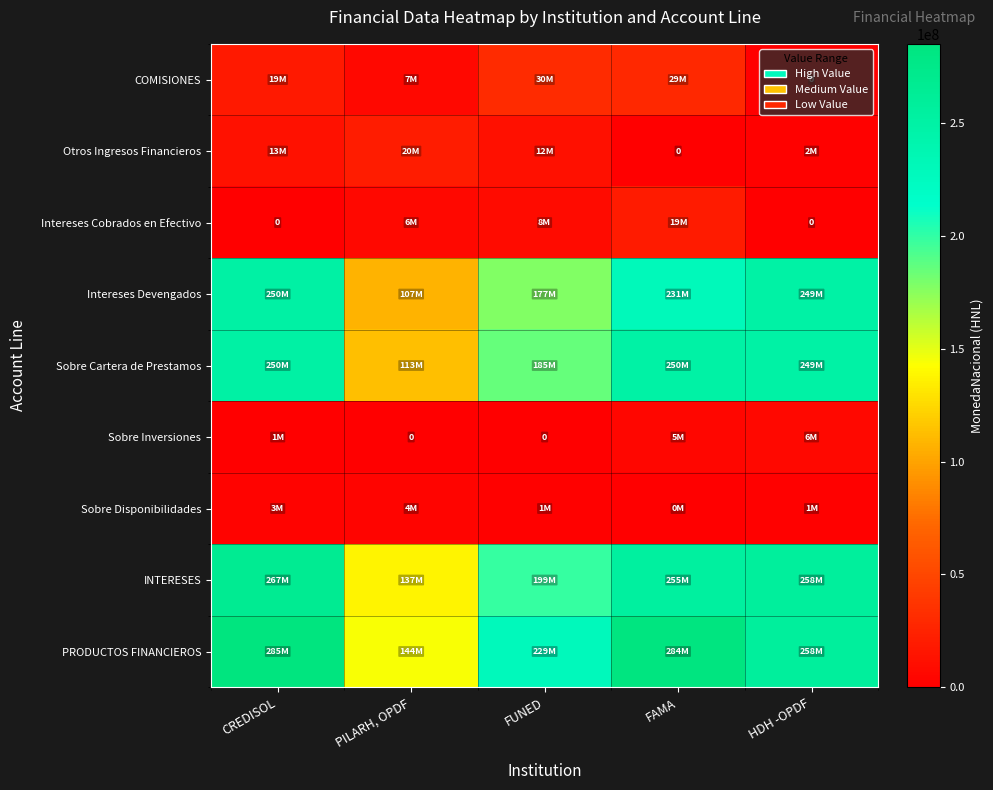

The value of Intereses Devengados at HDH -OPDF is 249343056.8. True or false?

True